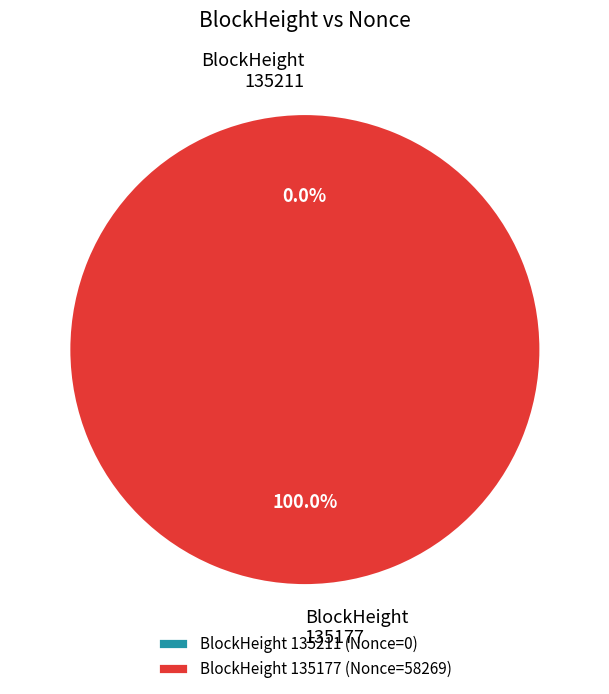

Is there any slice that represents more than half of the pie?

Yes